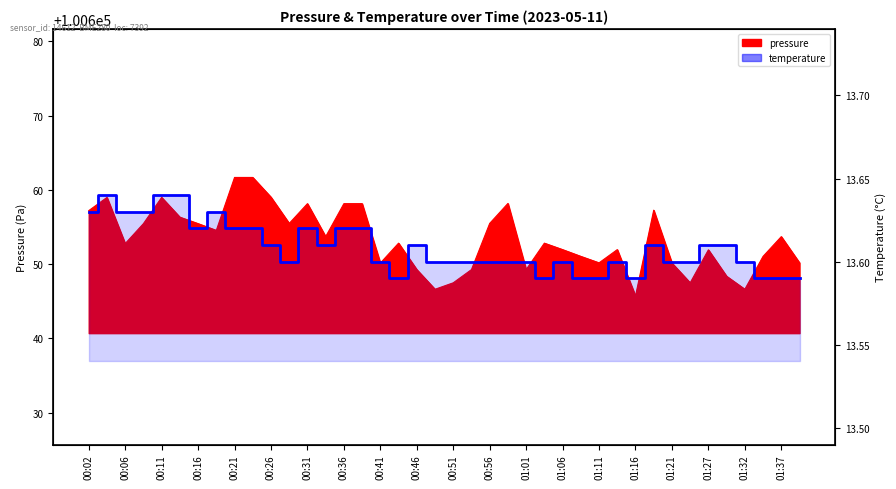

How many points are higher than both their immediate neighbors (excluding endpoints)?

7